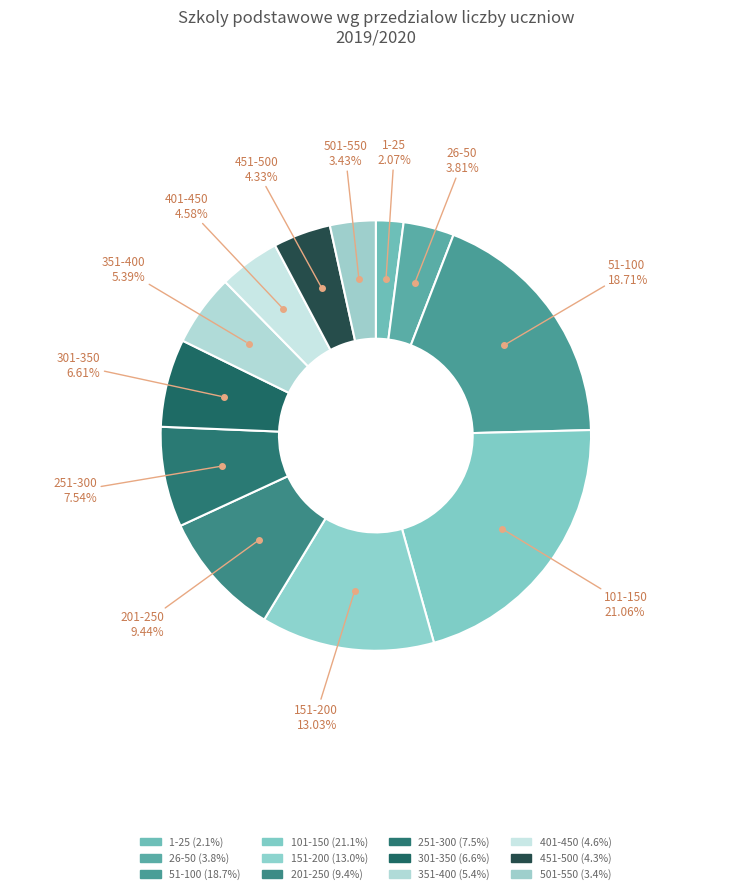

How many slices are in this pie chart?

12